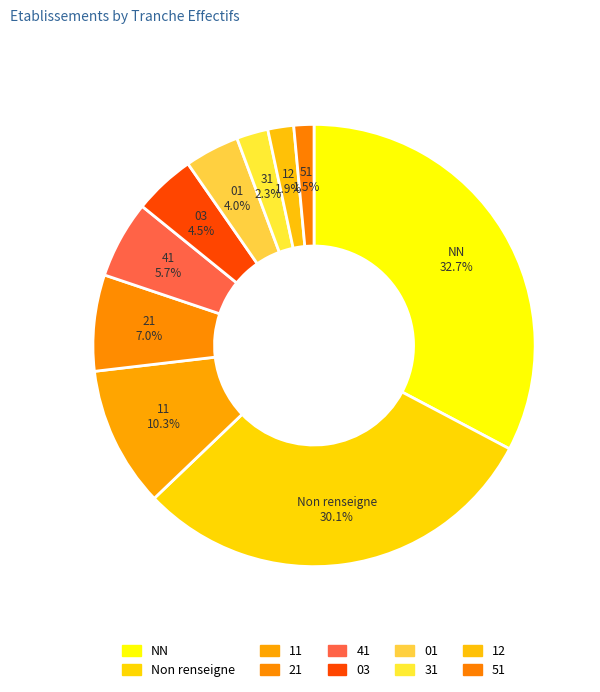

Count the number of slices in the pie.

10